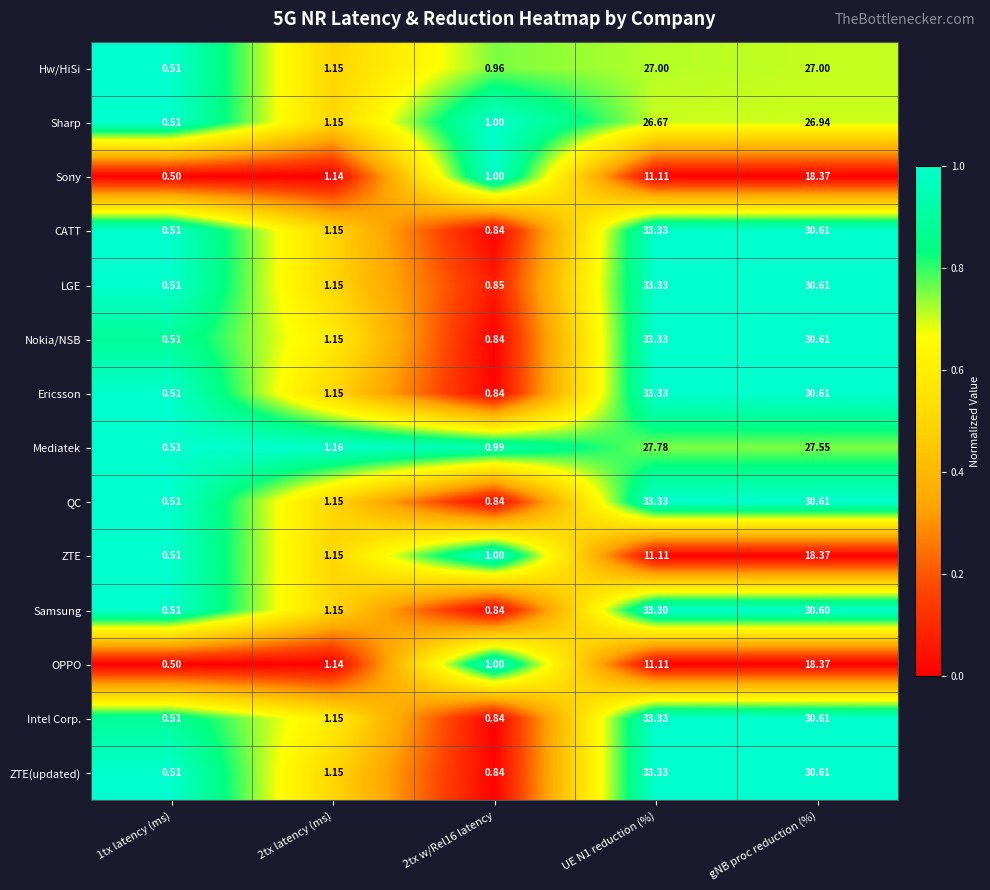

Where is QC nearest to the value 16?

gNB proc reduction (%)